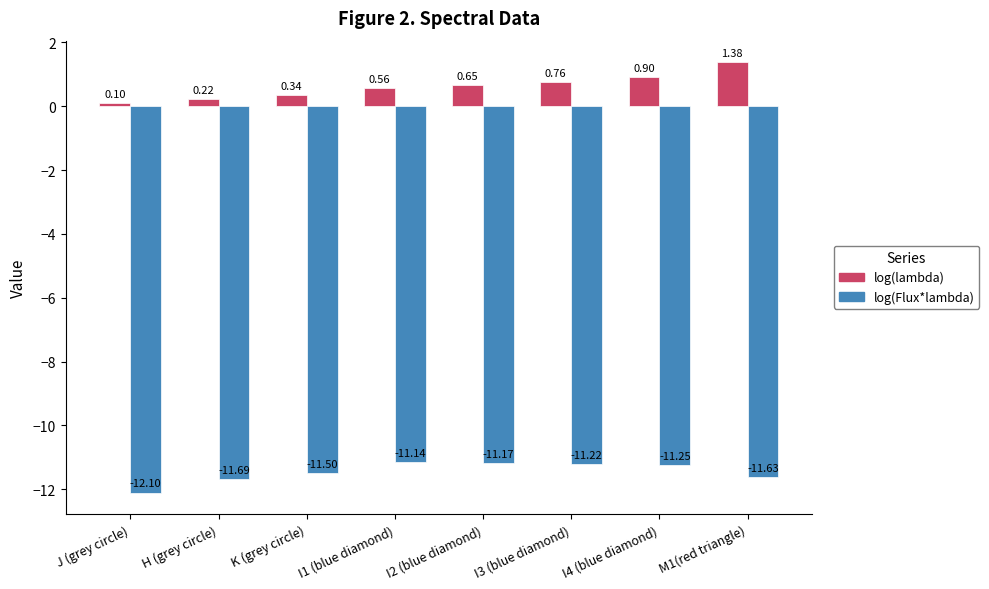

The value of log(lambda) at I3 (blue diamond) is 1.3. True or false?

False